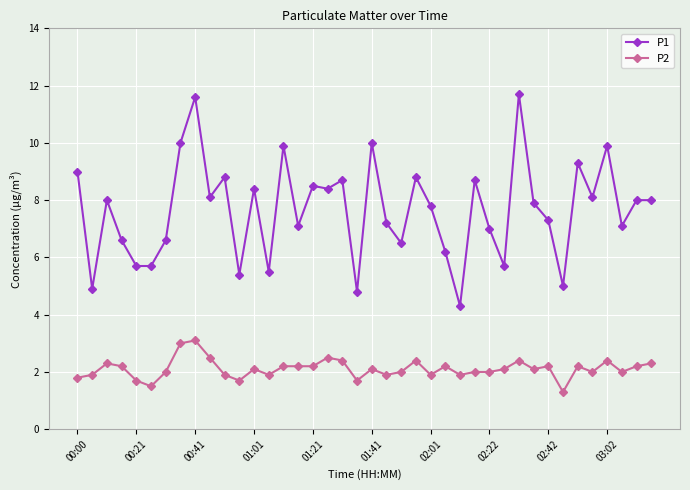

Which series has the largest range (max minus min)?

P1